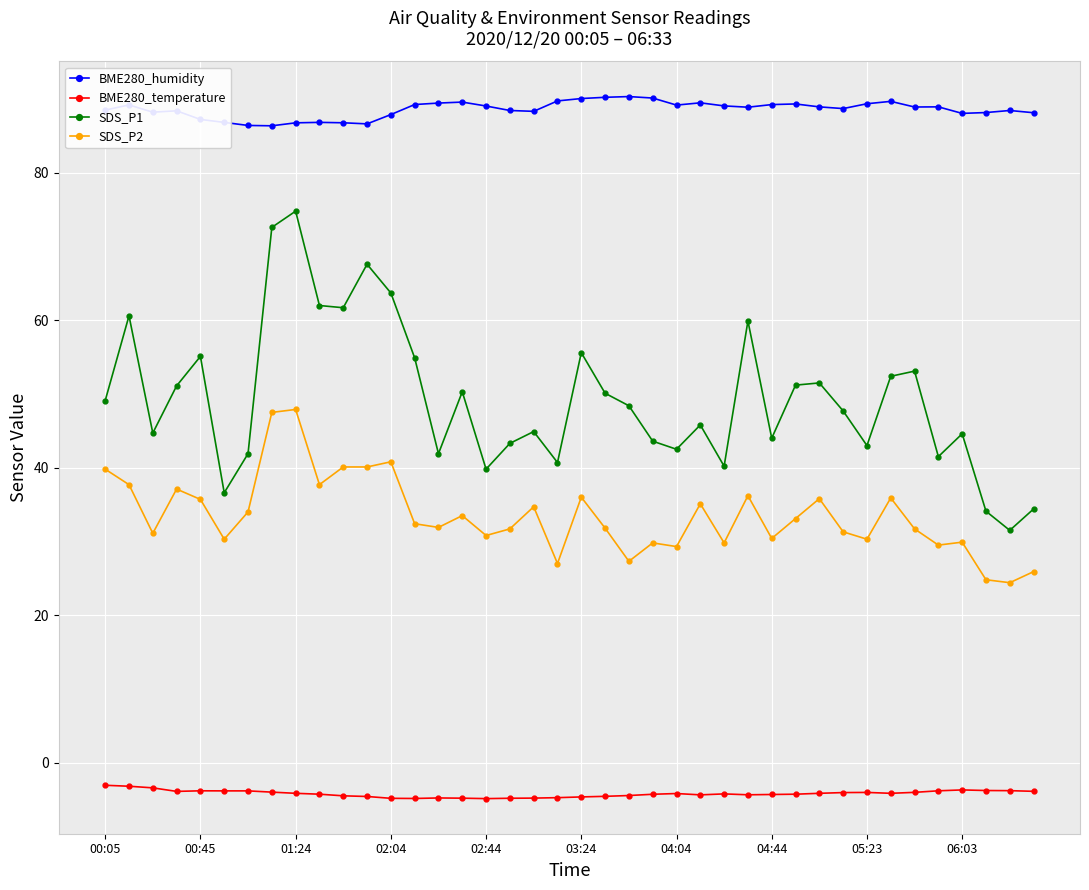

What is the value of the BME280_temperature point at the 5th from the left?

-3.8